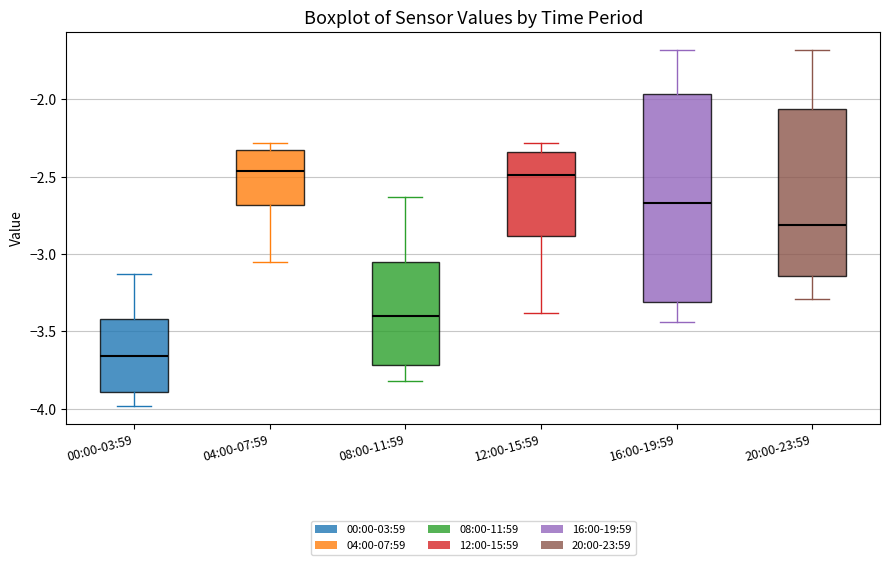

Comparing the boxes themselves (not the whiskers), which one is the tallest?

16:00-19:59